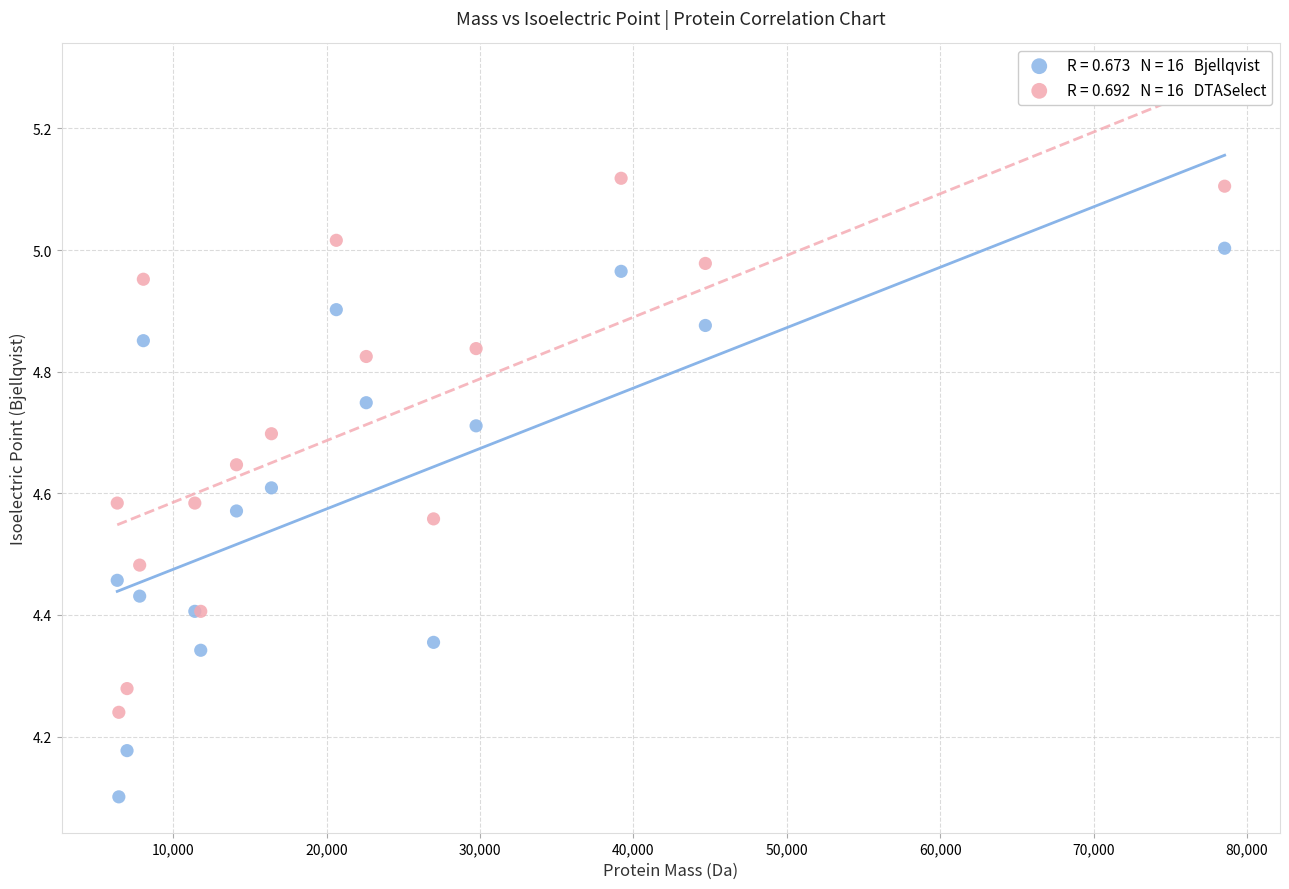

Across all series, what Y value is closest to 4?

4.1